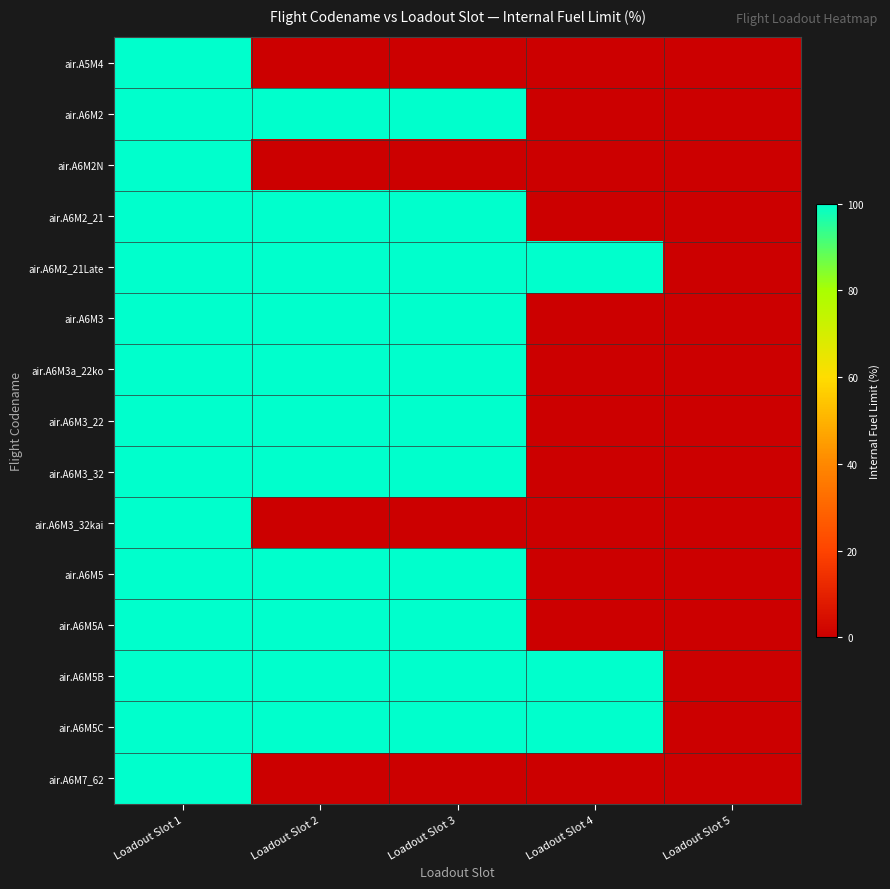

What is the total value across all series at Loadout Slot 4?

300